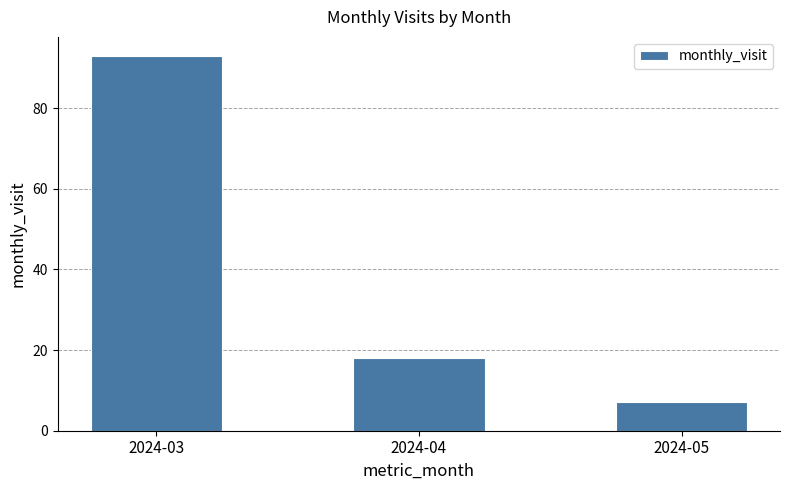

The chart shows a value of 93 at 2024-03. True or false?

True